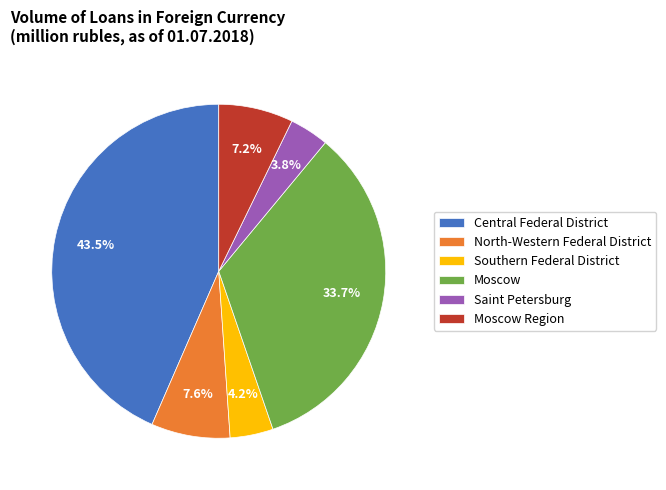

Is Central Federal District the majority of the pie?

No